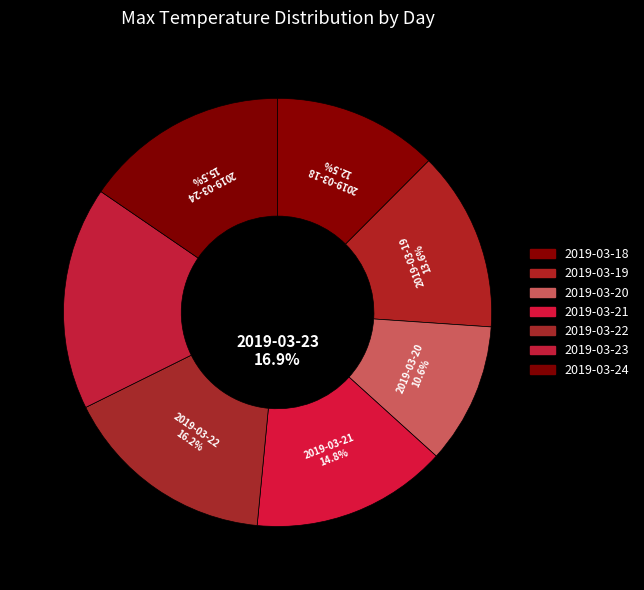

What is the total percentage of 2019-03-24 and 2019-03-23?

32.3%